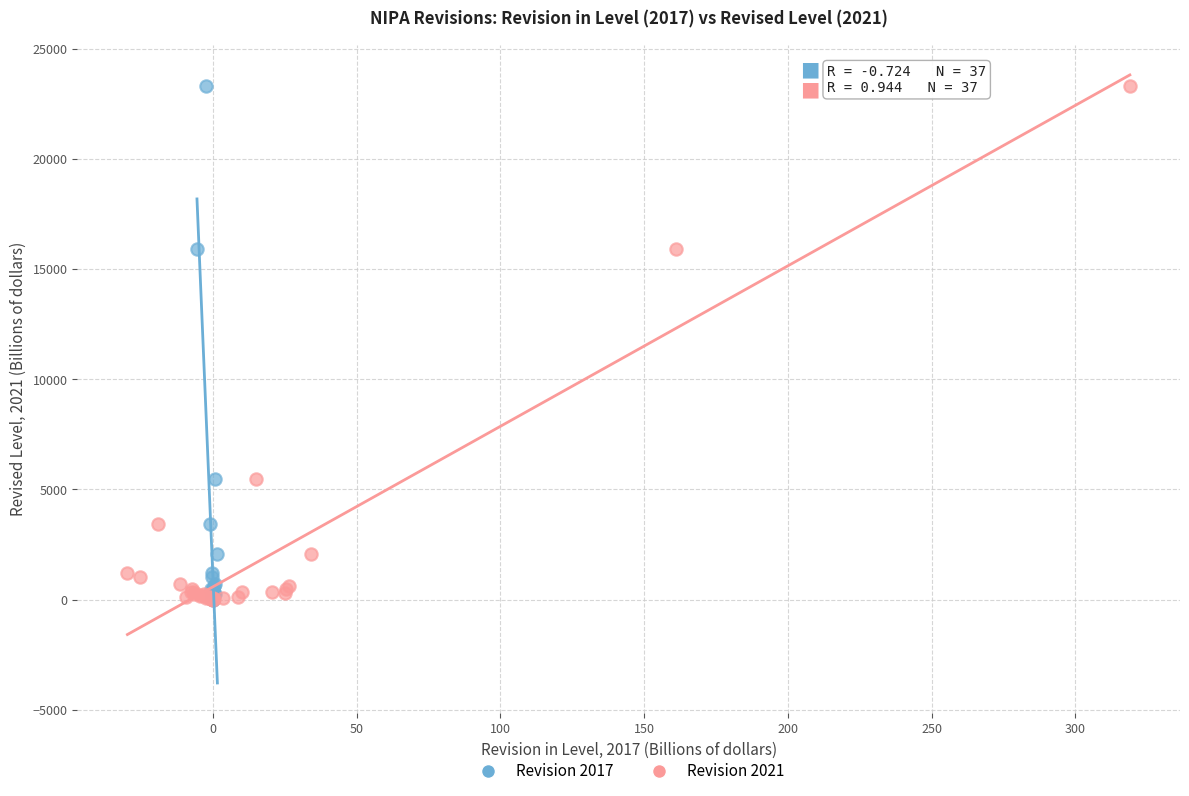

What are all the series names shown in the legend?

Revision 2017, Revision 2021